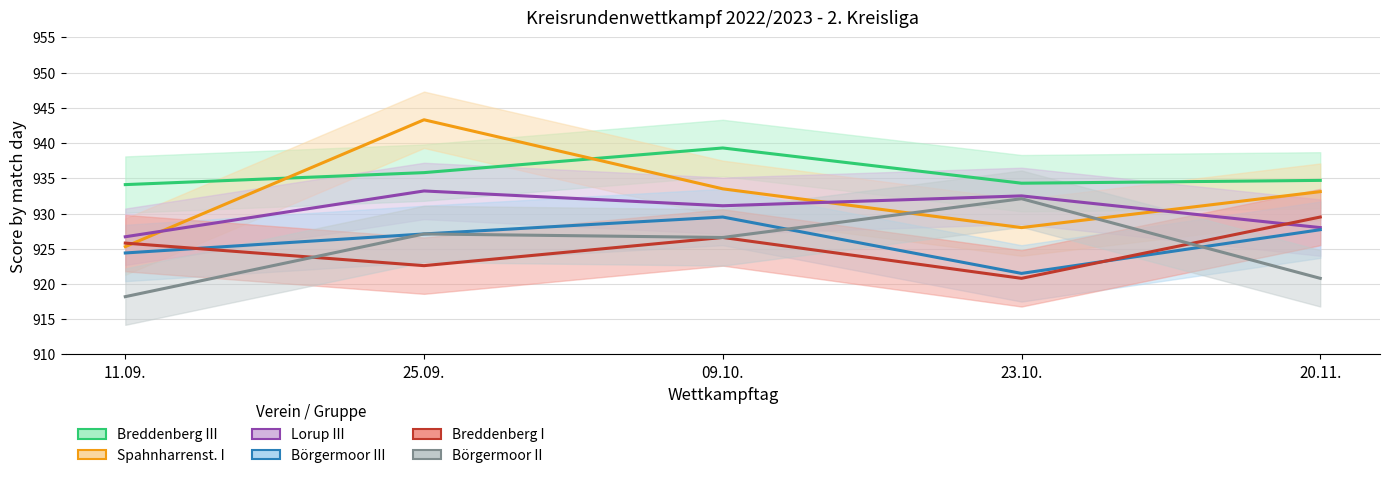

How many interior local peaks does the Breddenberg I series have?

1